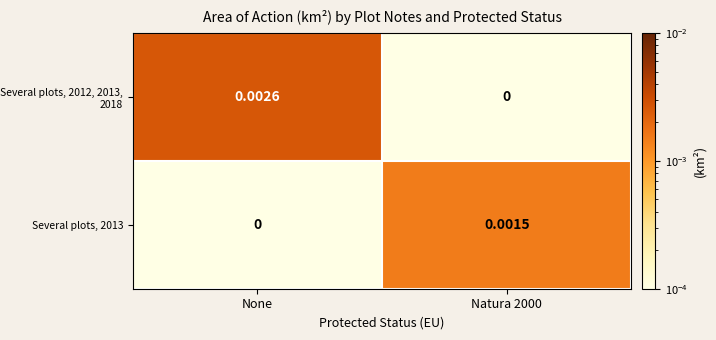

Which category has the highest value across all series?

None